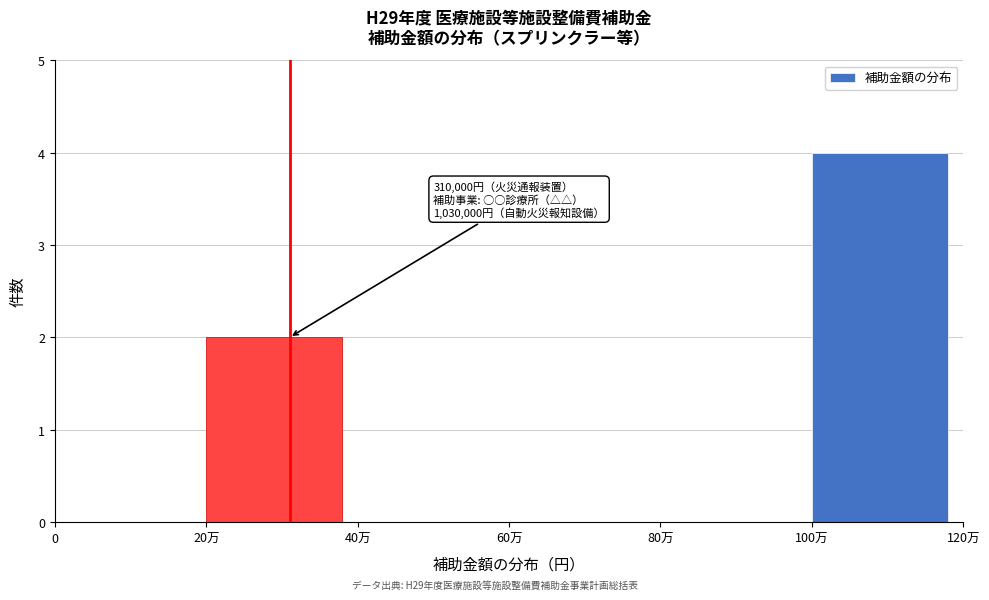

Reading right to left, transcribe all the data shown in this chart.

100万=4	80万=0	60万=0	40万=0	20万=2	0=0